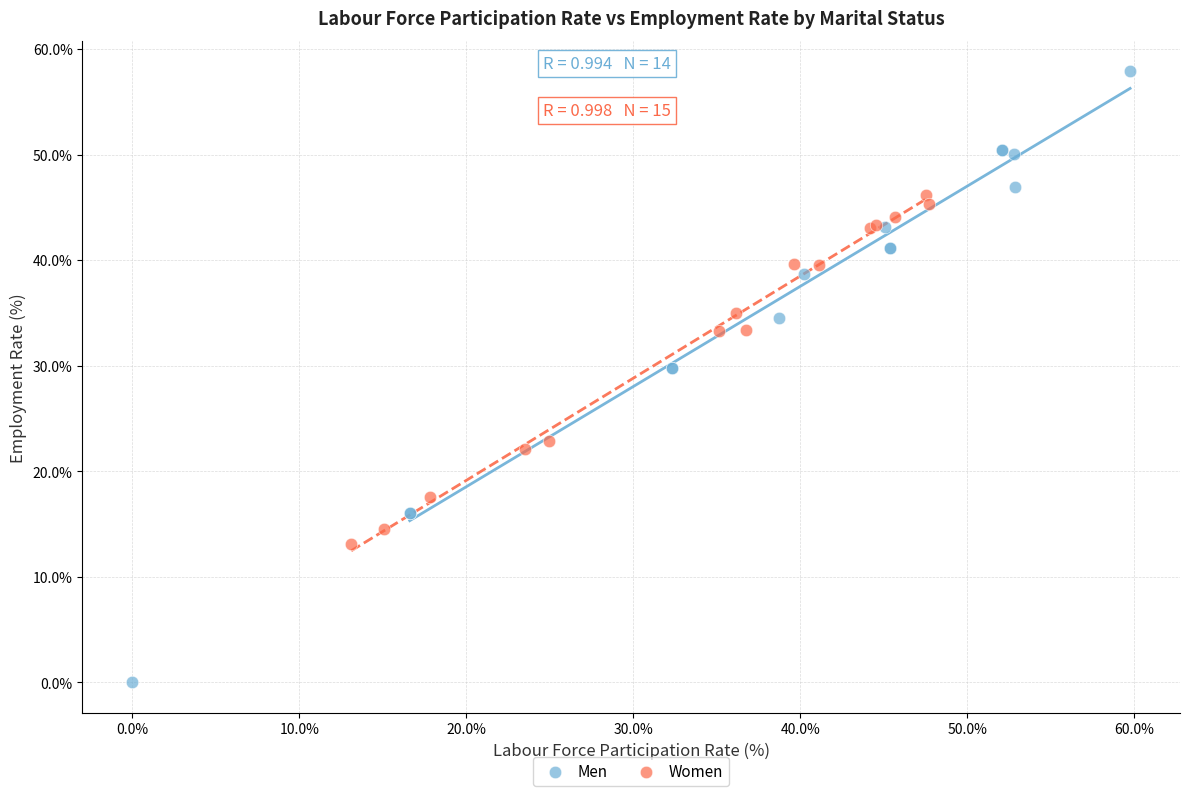

Which series reaches the maximum Y coordinate?

Men